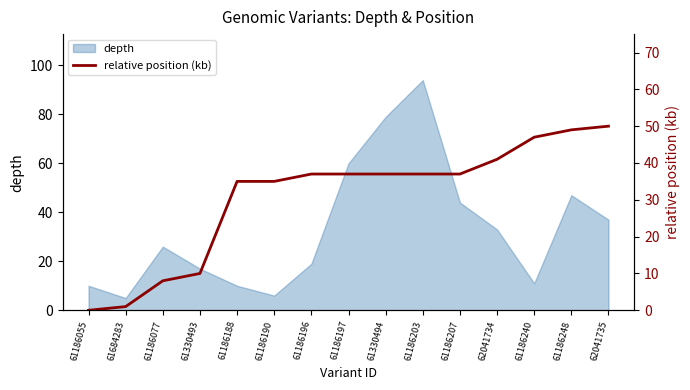

Is it true that depth equals 60 at 61186197?

True